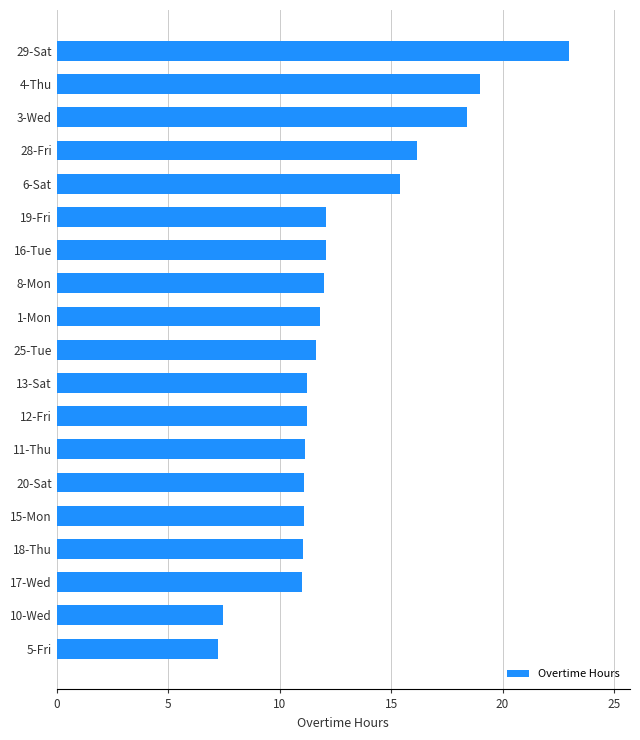

The value at 29-Sat is 23.0. True or false?

True